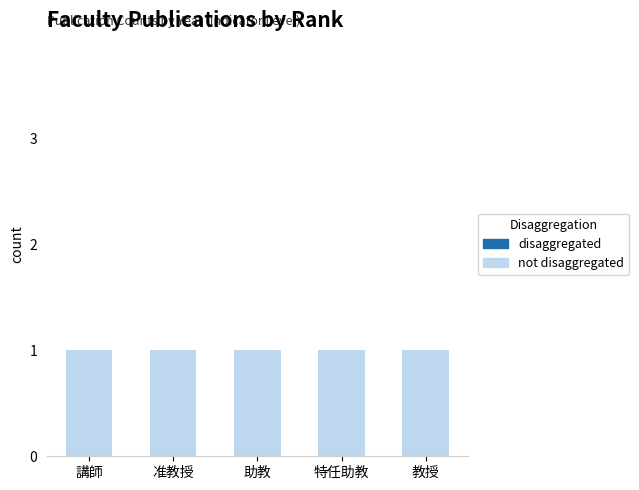

Between 講師 and 教授, which series saw the biggest shift?

not disaggregated